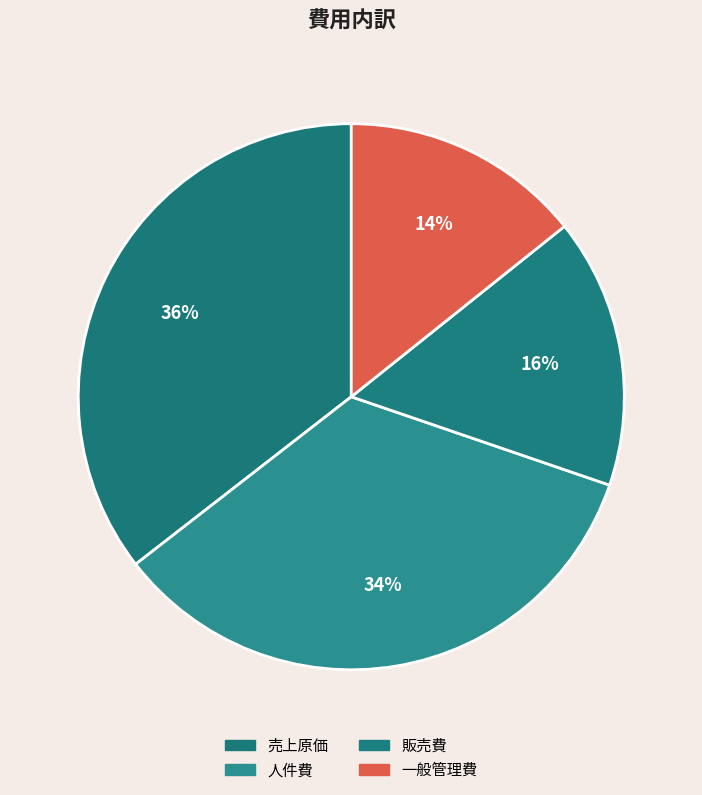

Rank the categories by value from highest to lowest.

売上原価, 人件費, 販売費, 一般管理費